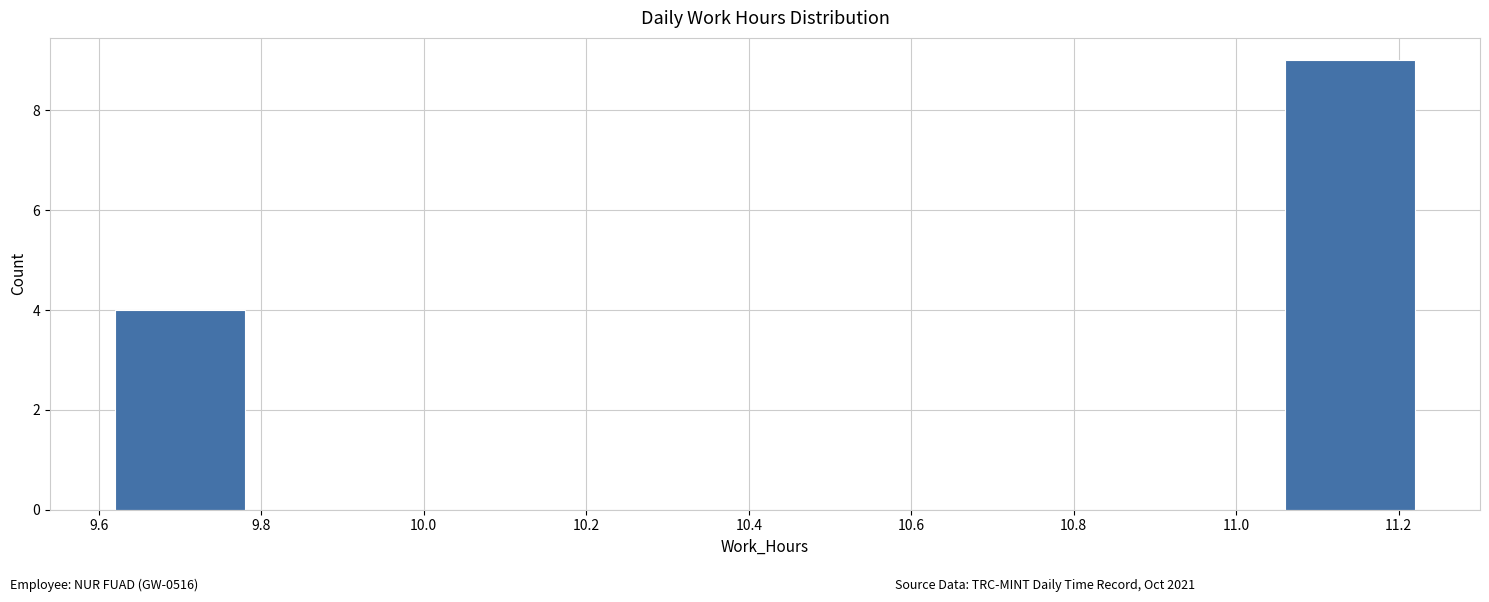

Reading left to right, list every bar in this chart as the range it spans on the x-axis followed by its height. The values are not printed on the chart, so give them approximately, as read against the axis.

9.62 to 9.78: 4
9.78 to 9.94: 0
9.94 to 10.10: 0
10.10 to 10.26: 0
10.26 to 10.42: 0
10.42 to 10.58: 0
10.58 to 10.74: 0
10.74 to 10.90: 0
10.90 to 11.06: 0
11.06 to 11.22: 9